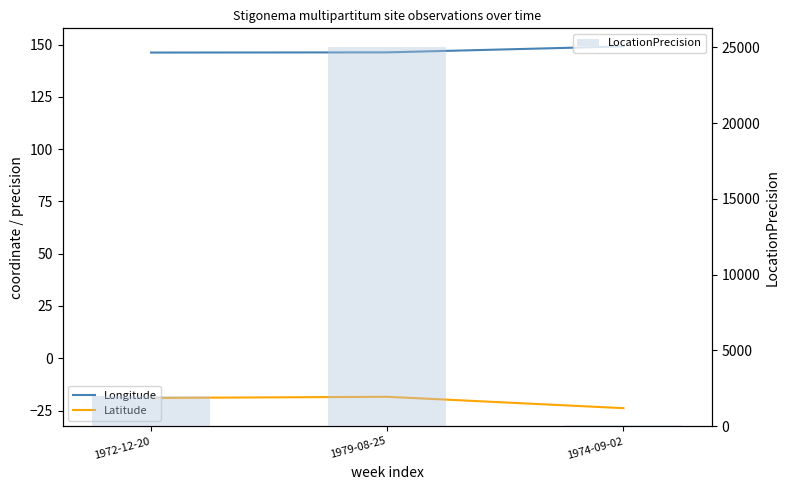

What is the greatest value displayed?

25000.0